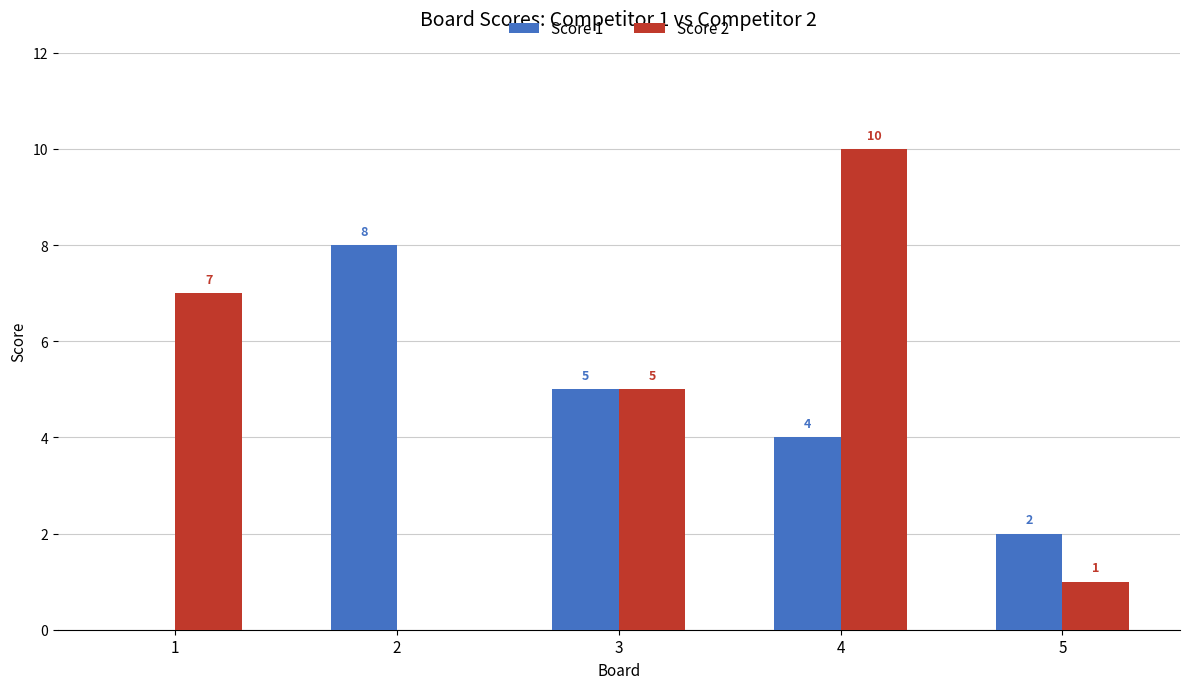

Count the Score 1 values in the range 2 to 5.

3